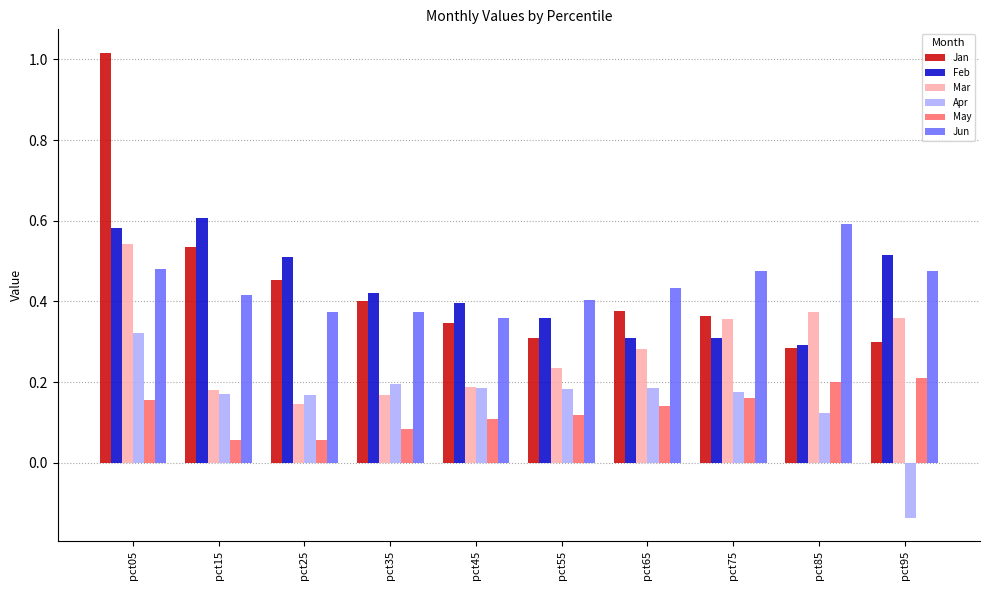

How many distinct data groups are displayed?

6